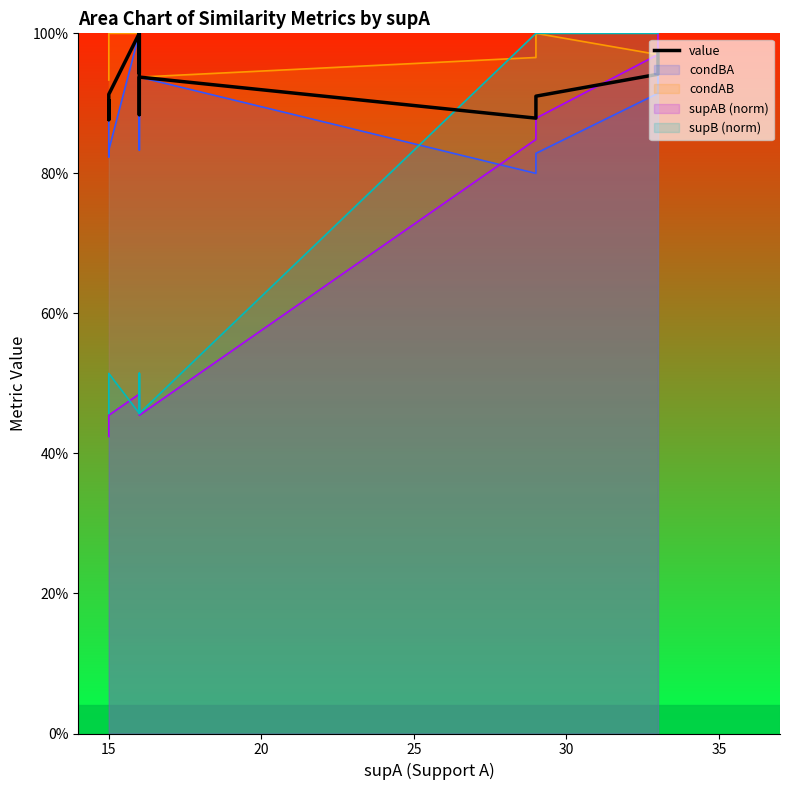

How many interior local peaks (higher than both neighbors) does the data have?

2